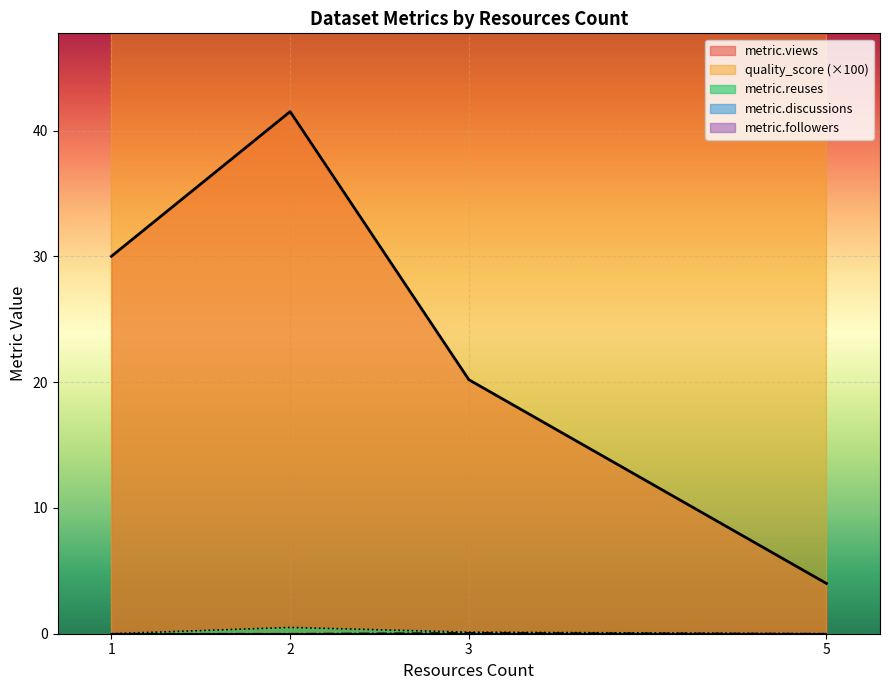

What are all the series names shown in the legend?

metric.views, quality_score, metric.reuses, metric.discussions, metric.followers